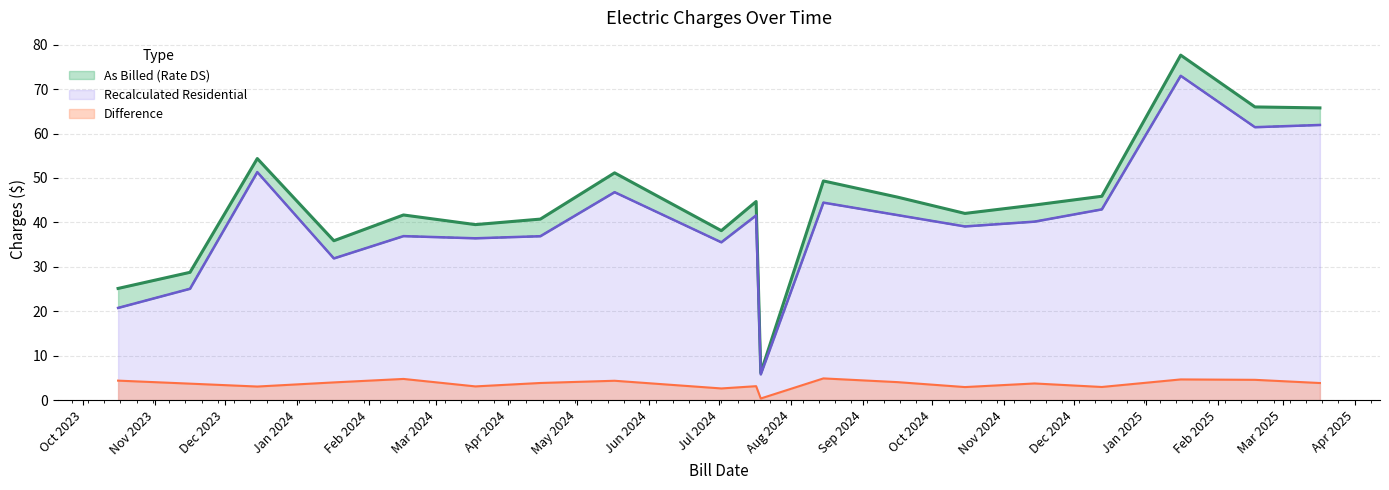

At 2024-11-14, list the series in order from smallest to largest.

Difference, Recalculated Residential, As Billed (Rate DS)